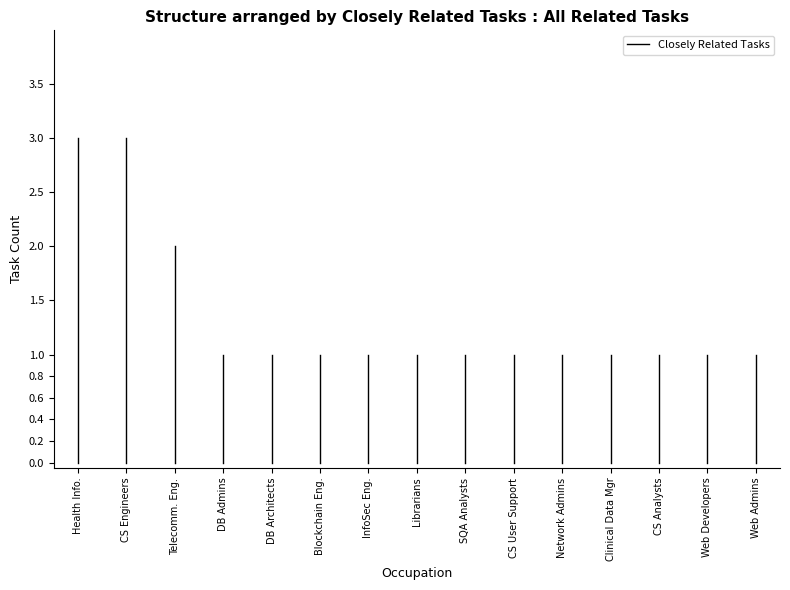

What is the value of the 2nd point from the left?

3